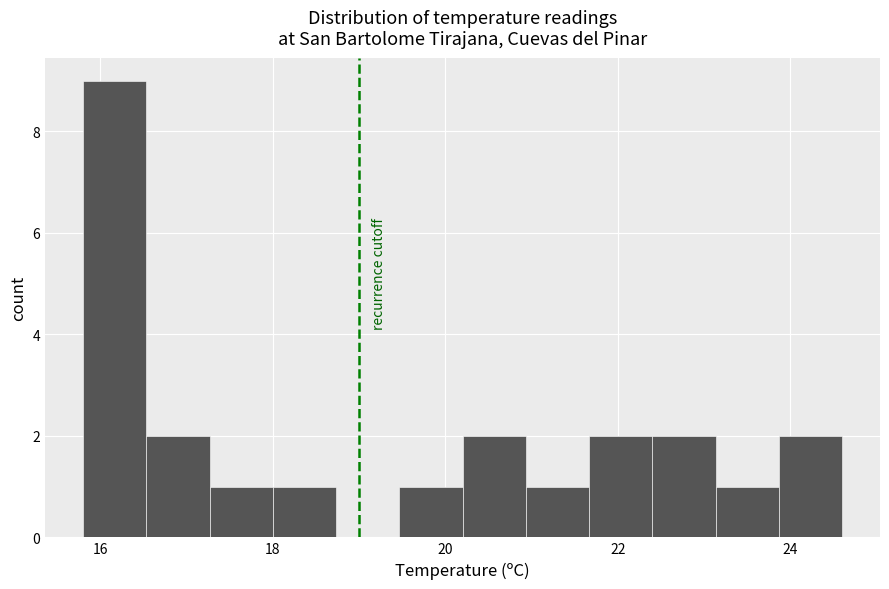

Read against the x-axis, roughly where is the centre of the tallest bar?

16.2